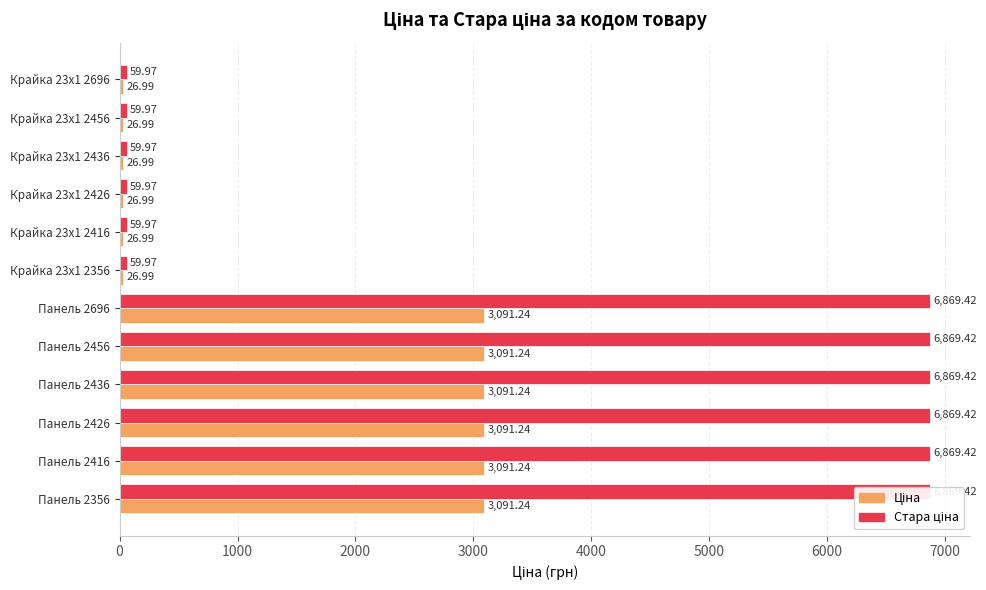

What are all the series names shown in the legend?

Ціна, Стара ціна